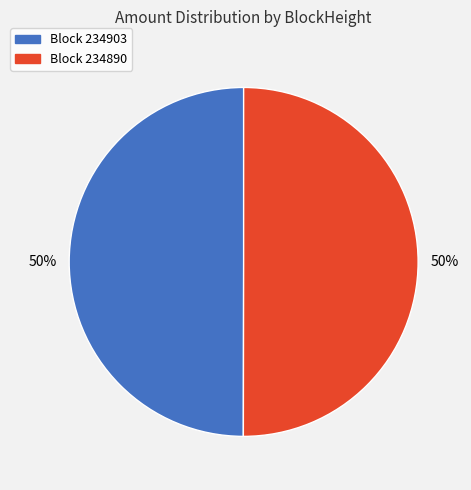

To the nearest percent, what is the average slice percentage?

50%